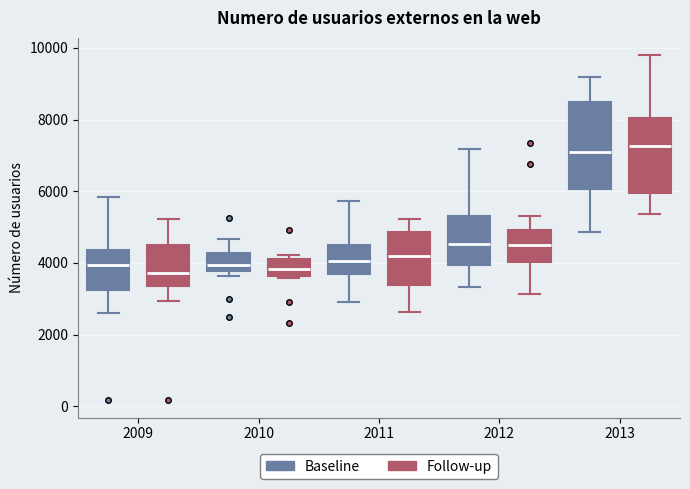

Comparing the boxes themselves (not the whiskers), which one is the tallest?

2013 (Baseline)